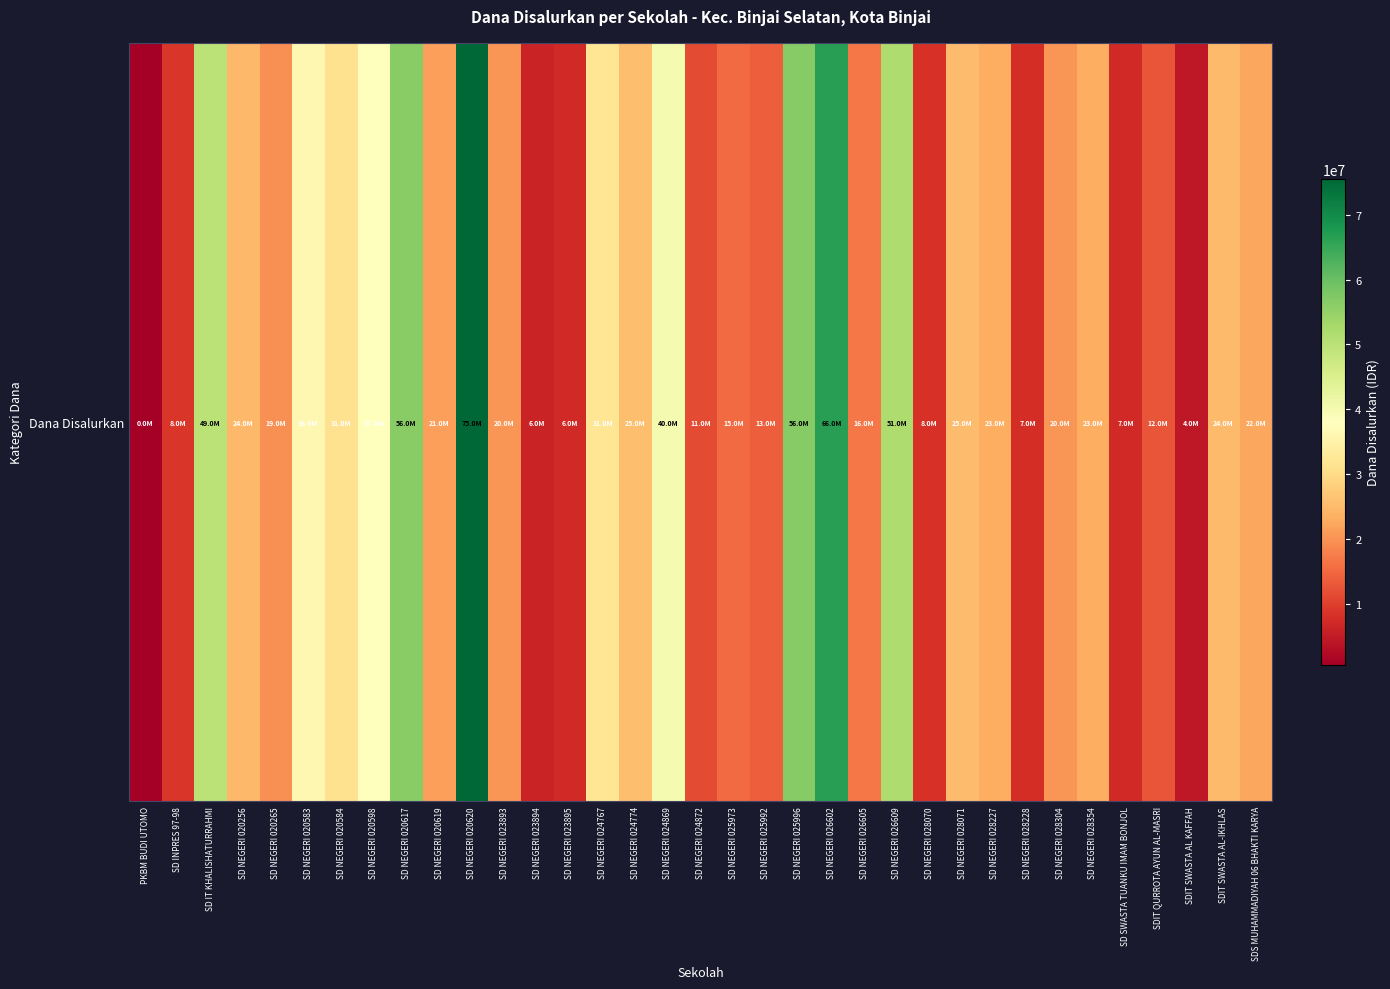

What is the ratio of the value at SD INPRES 97-98 to the value at SD NEGERI 024767?

0.3